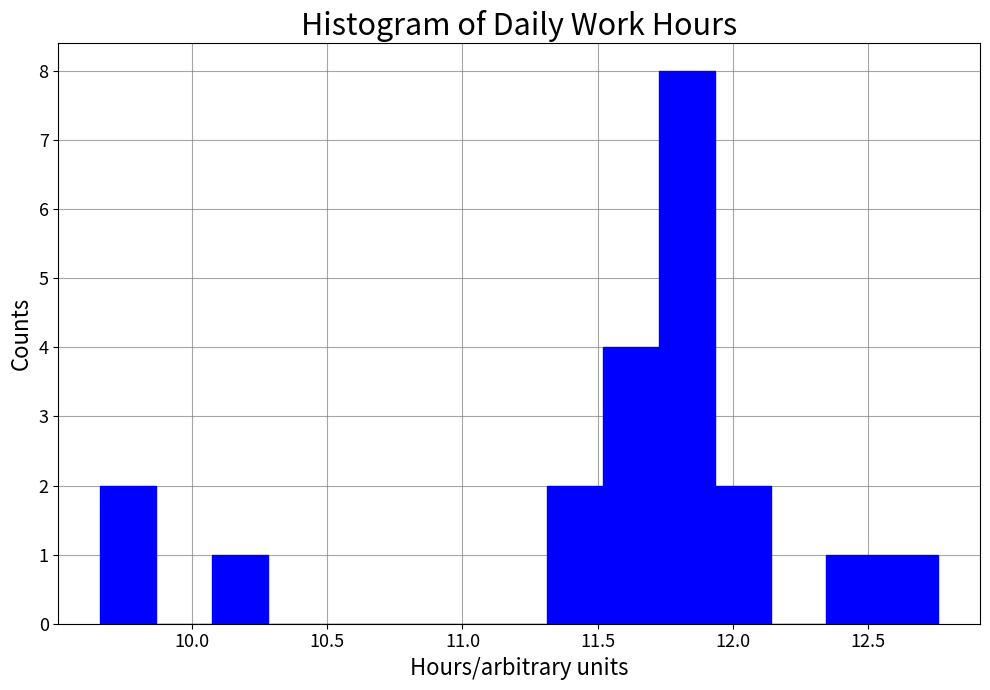

Reading left to right, list every bar in this chart as the range it spans on the x-axis followed by its height. Neither the bar edges nor the heights are printed on the chart, so give them approximately, as read against the axes.

9.65 to 9.85: 2
9.85 to 10.05: 0
10.05 to 10.30: 1
10.30 to 10.50: 0
10.50 to 10.70: 0
10.70 to 10.90: 0
10.90 to 11.10: 0
11.10 to 11.30: 0
11.30 to 11.50: 2
11.50 to 11.75: 4
11.75 to 11.95: 8
11.95 to 12.15: 2
12.15 to 12.35: 0
12.35 to 12.55: 1
12.55 to 12.75: 1